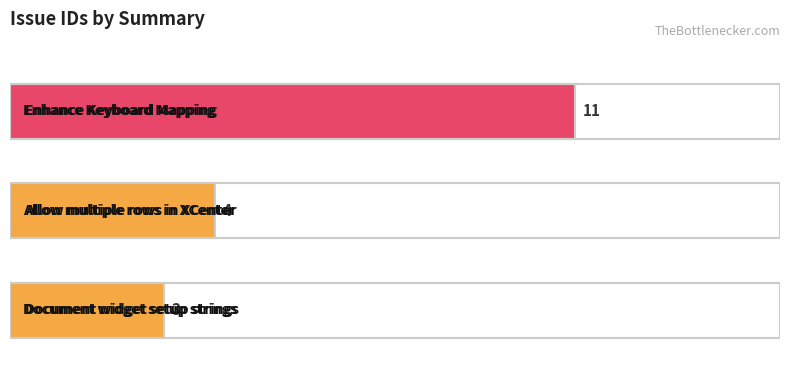

What position from the left is Allow multiple rows in XCenter?

2